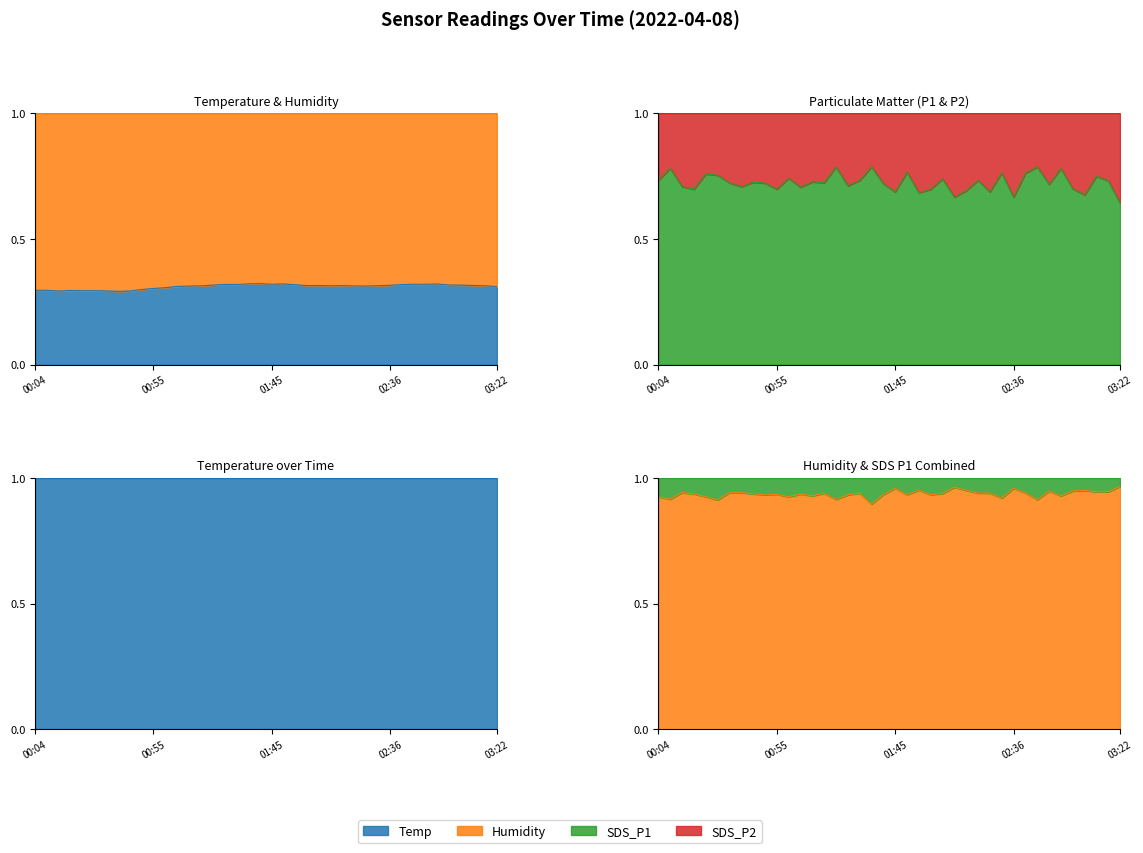

How many SDS_P1 values are between 0 and 1?

40